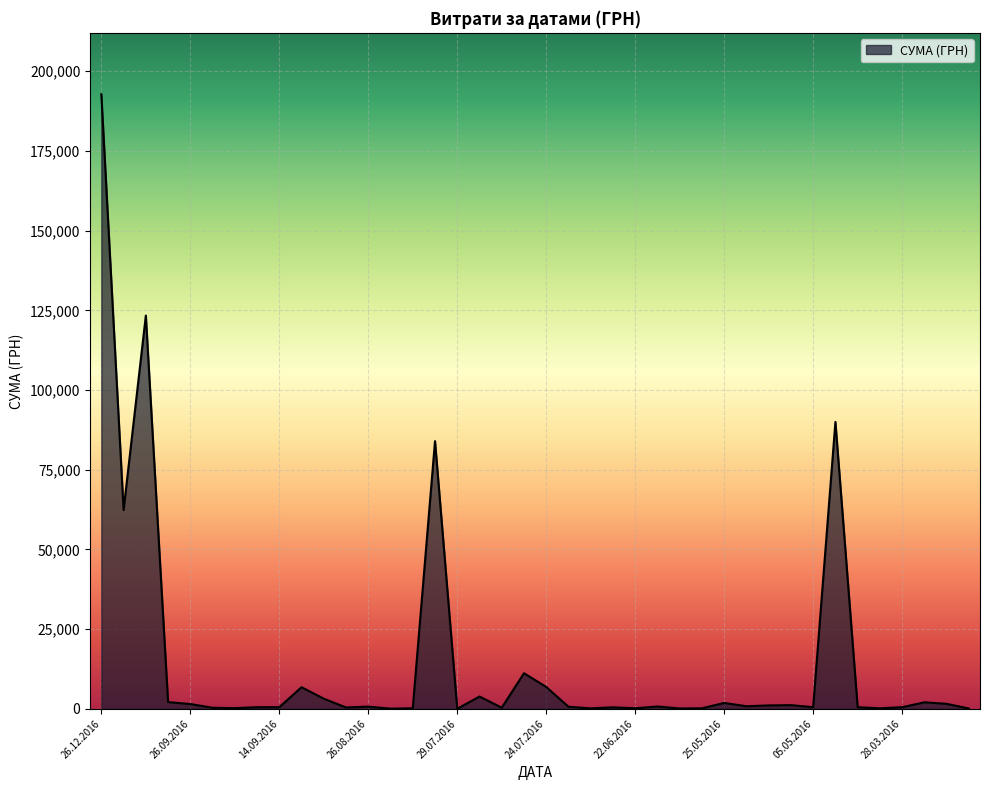

What is the difference between the maximum and minimum values?

192757.7